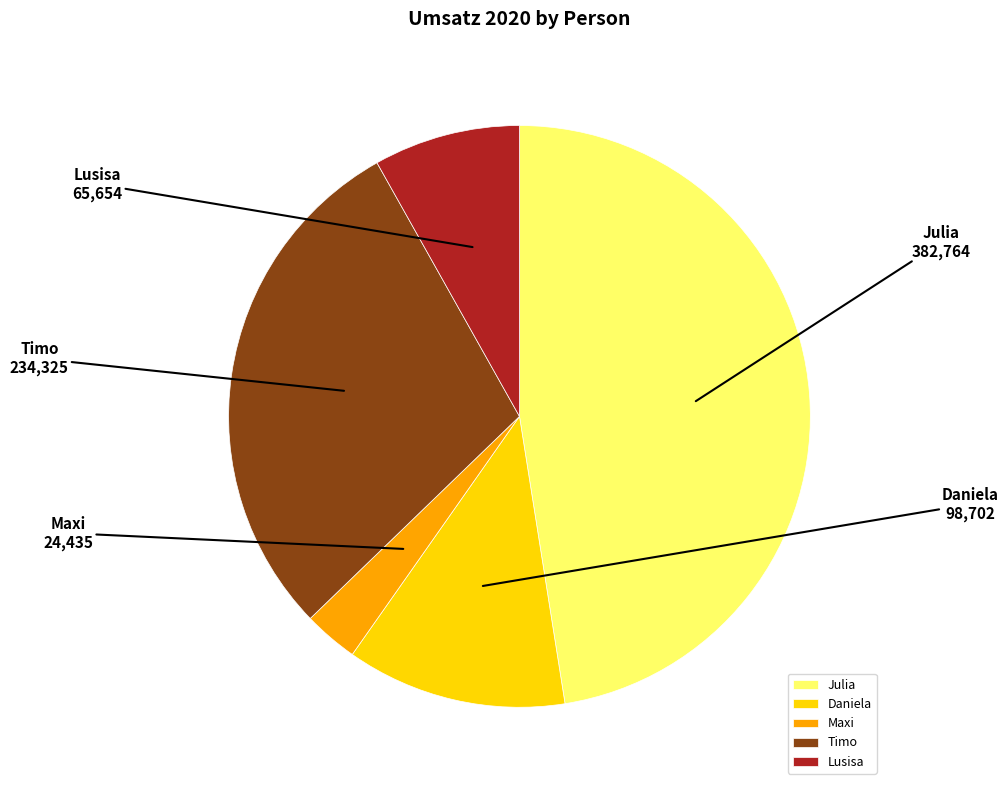

What is the ratio of the value at Maxi to the value at Julia?

0.1